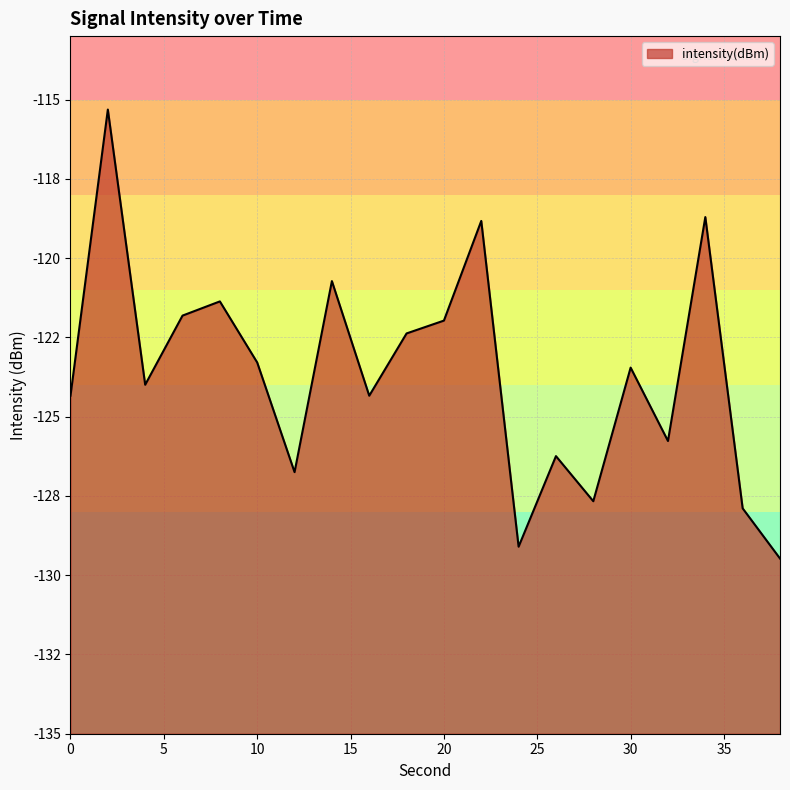

What is the smallest value displayed?

-129.5